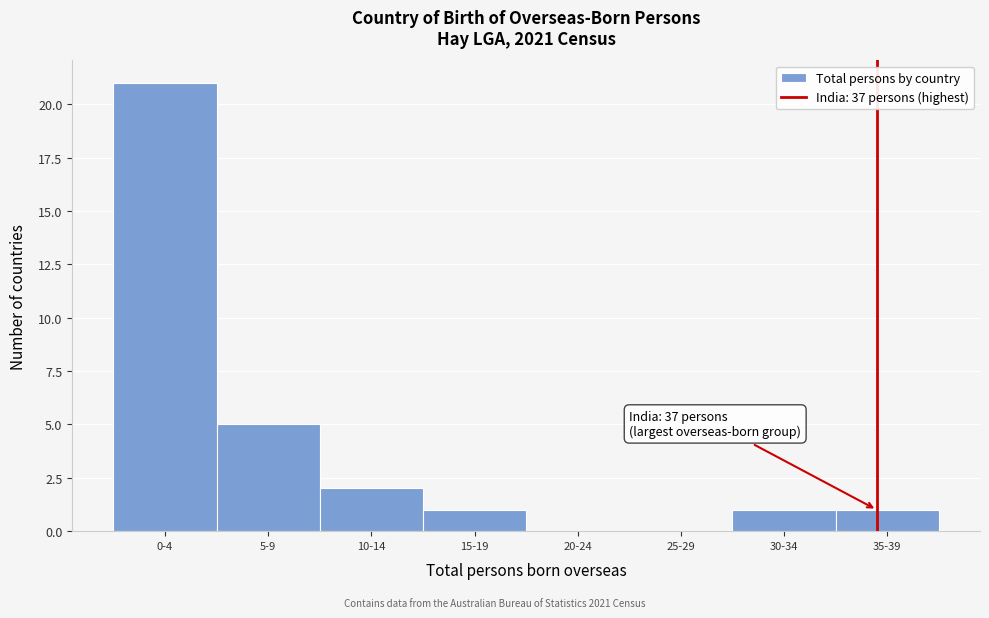

Reading right to left, transcribe all the data shown in this chart.

35-39=1	30-34=1	25-29=0	20-24=0	15-19=1	10-14=2	5-9=5	0-4=21